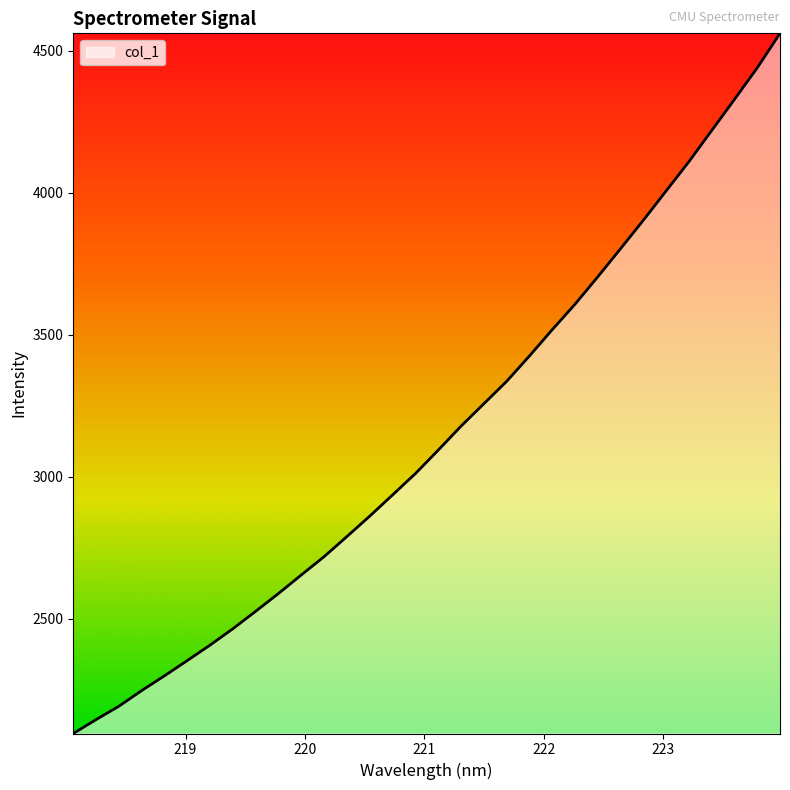

What is the smallest value displayed?

2096.3